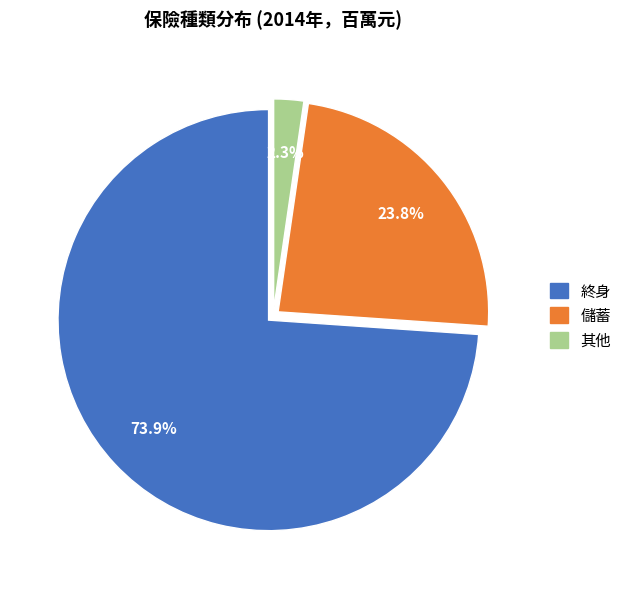

Rank the categories by value from highest to lowest.

終身, 儲蓄, 其他